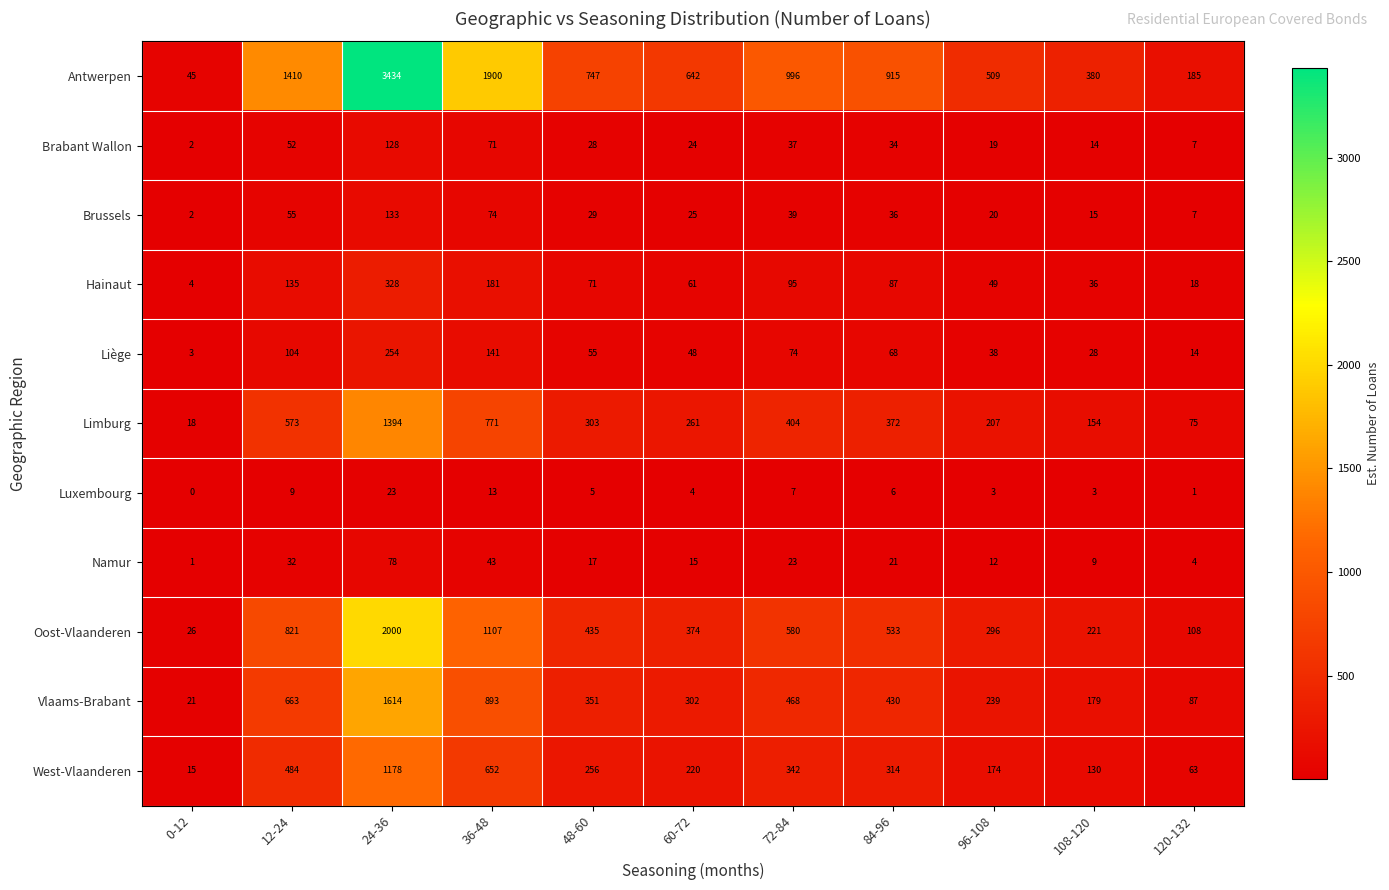

The value of Hainaut at 72-84 is 95. True or false?

True